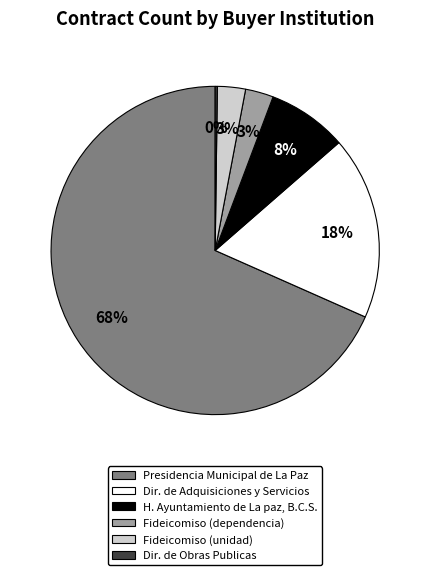

Is there a majority slice in this chart?

Yes